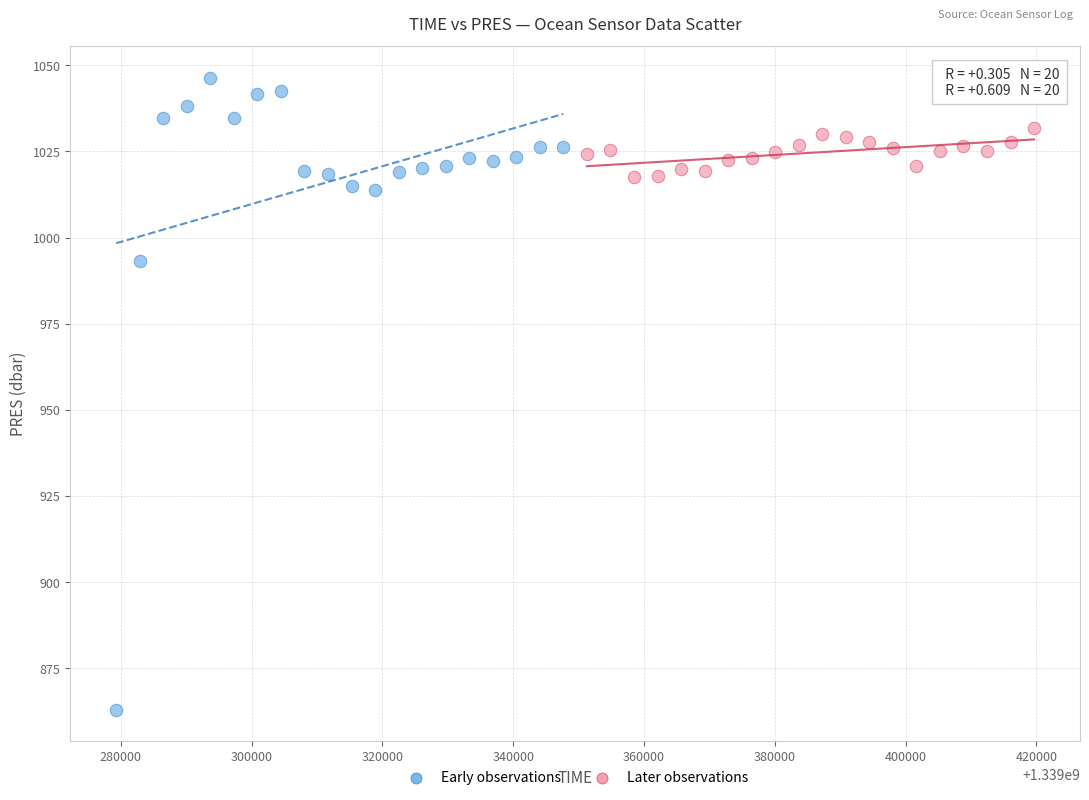

Which series has the widest spread of Y values?

Early observations